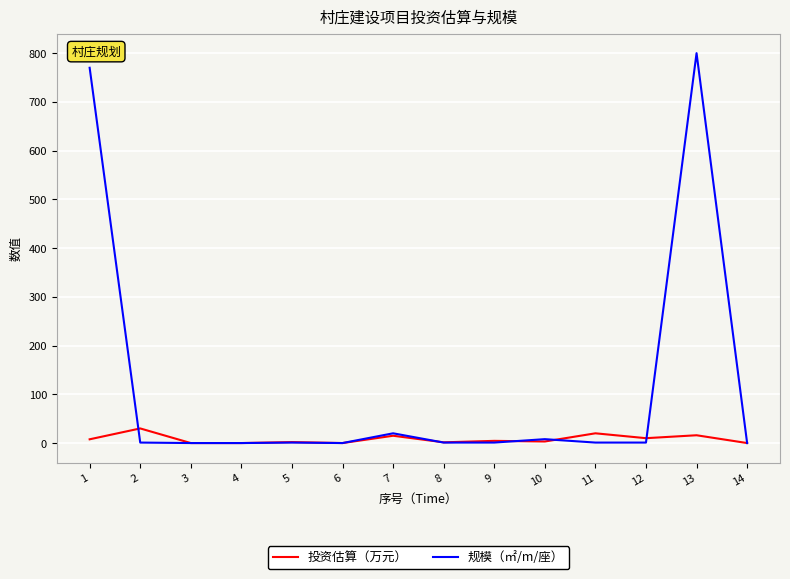

At which category is the sum across all series the highest?

13